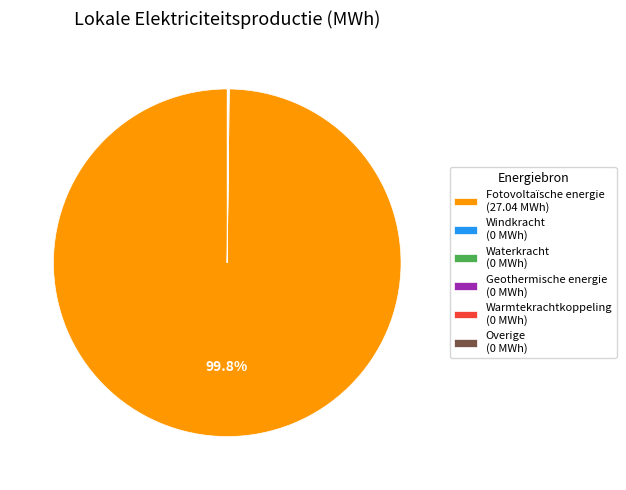

What is the majority slice?

Fotovoltaïsche energie (27.04 MWh)